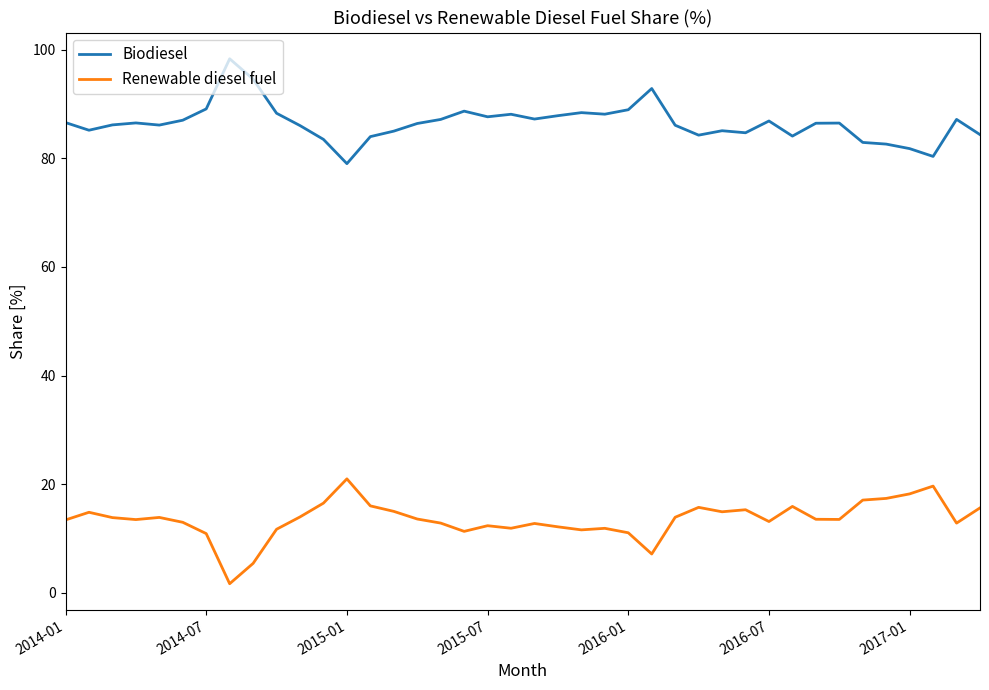

True or false: Renewable diesel fuel and Biodiesel cross at least once.

False